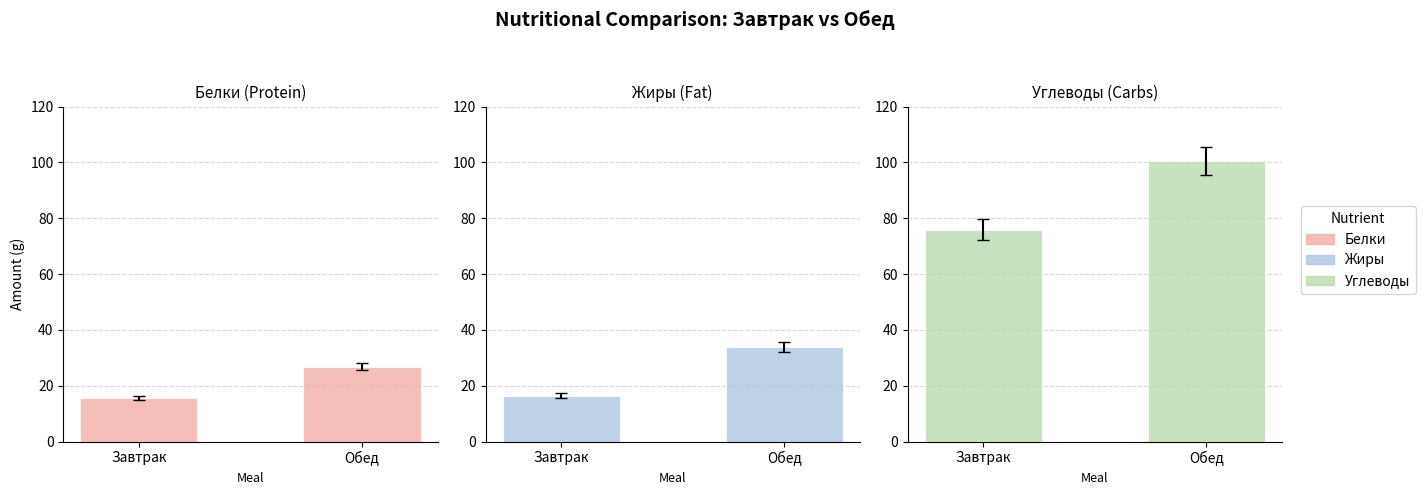

Reading right to left, list all the values displayed in this chart.

Белки: Обед=26.8	Завтрак=15.6
Жиры: Обед=33.9	Завтрак=16.5
Углеводы: Обед=100.5	Завтрак=75.9